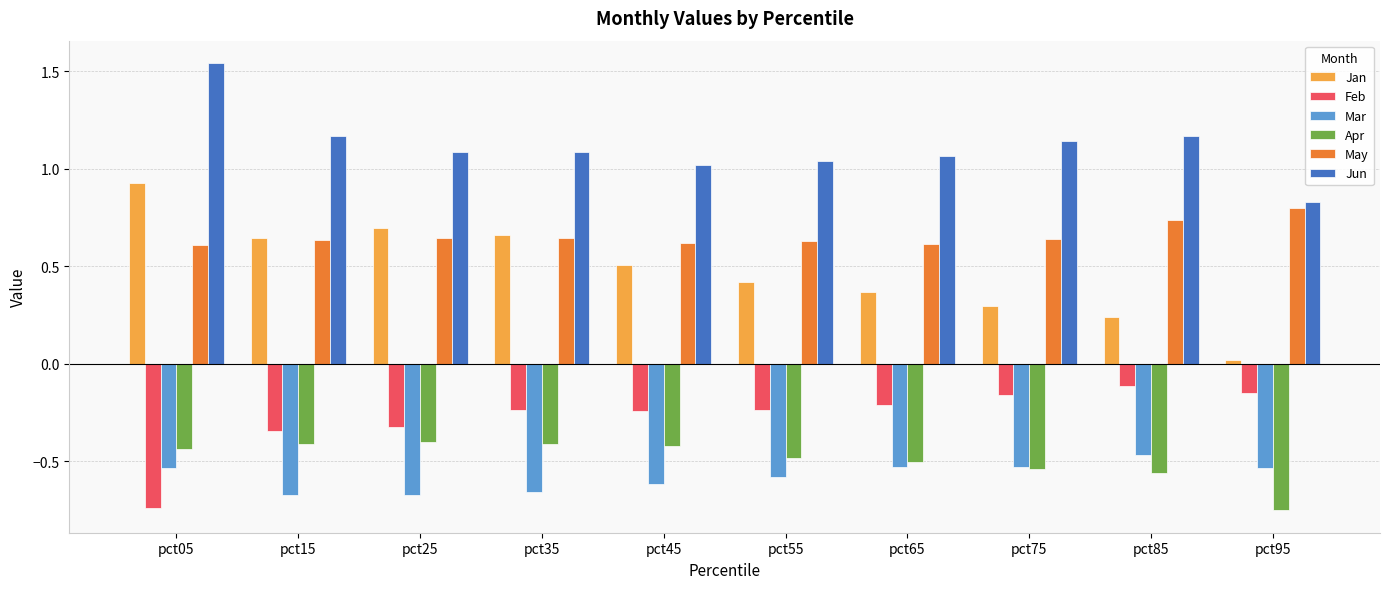

The value of Feb at pct45 is -0.1. True or false?

False